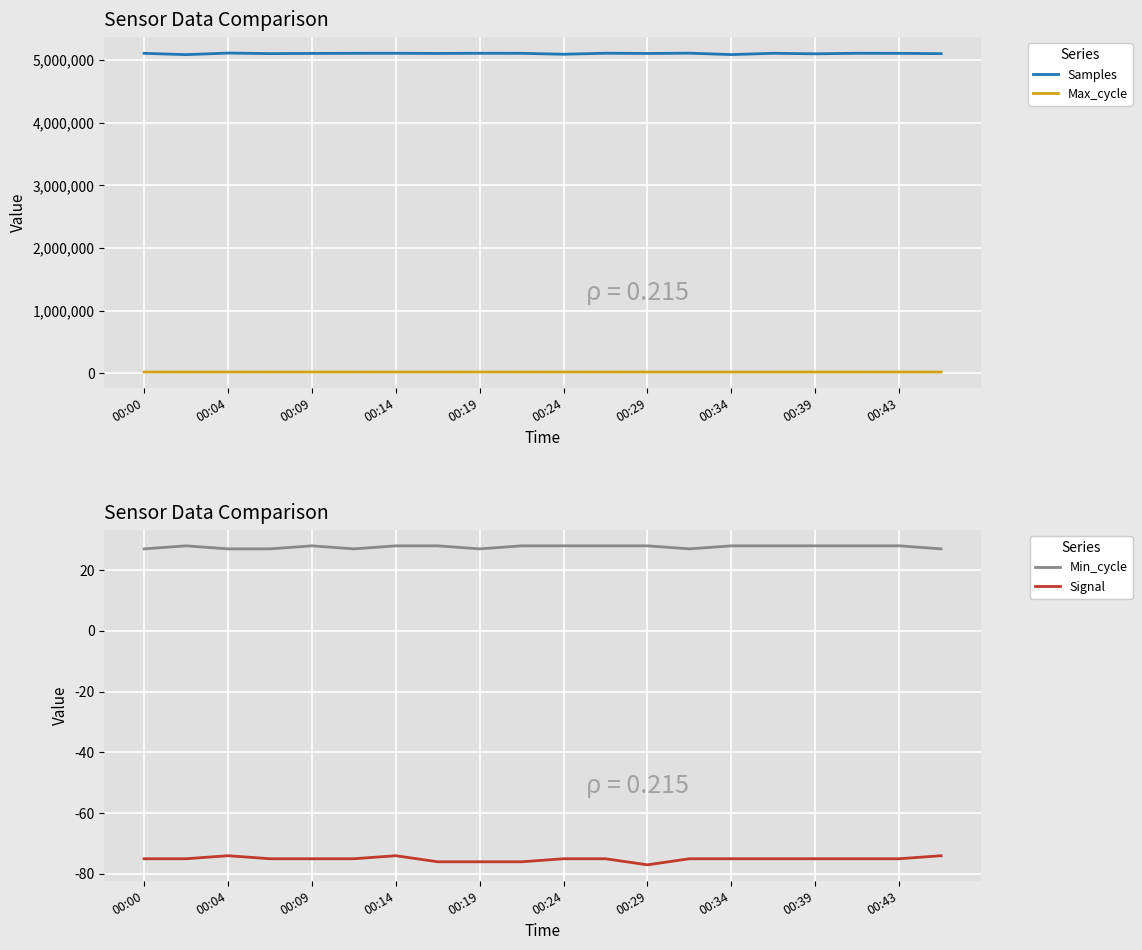

Is it true that Min_cycle equals 28 at 00:34?

True